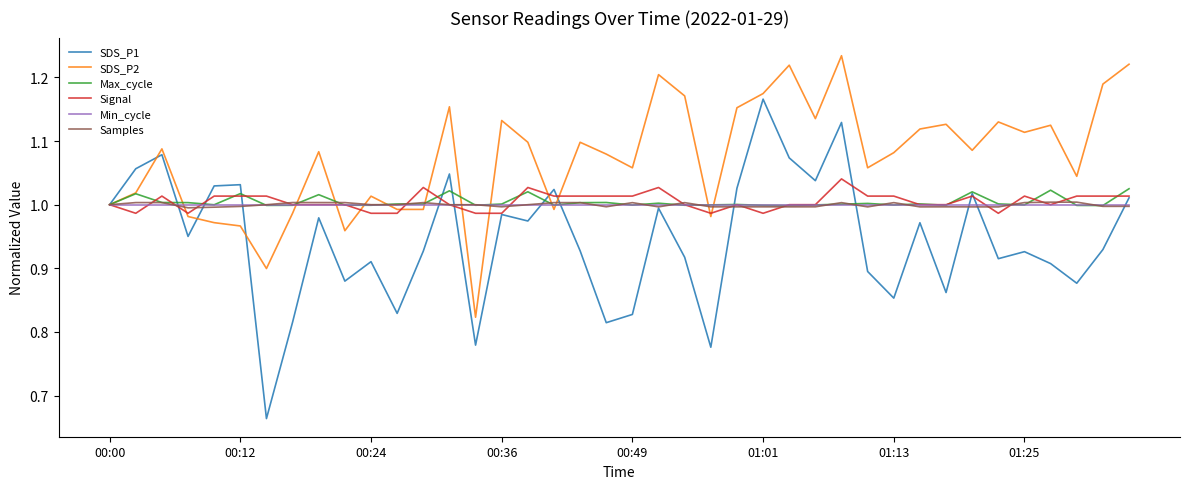

Which series has the largest total across all categories?

SDS_P2